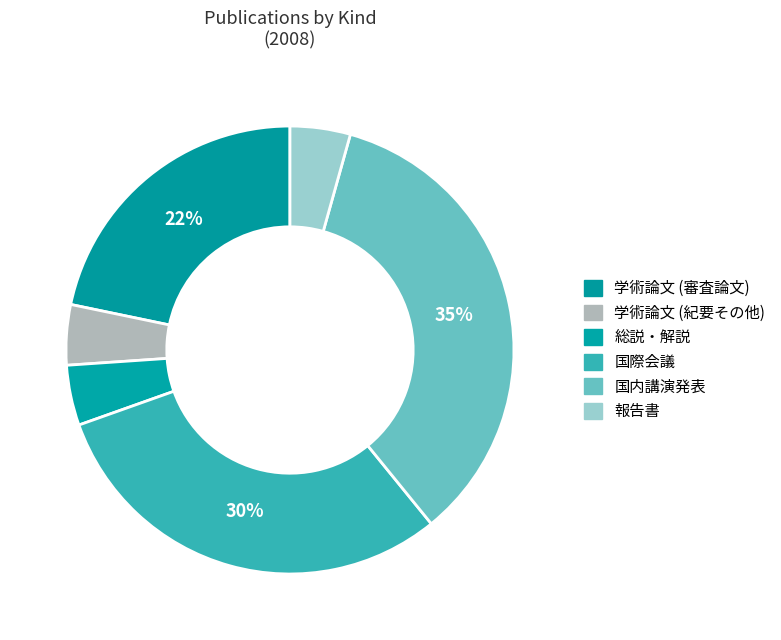

Count the number of slices in the pie.

6